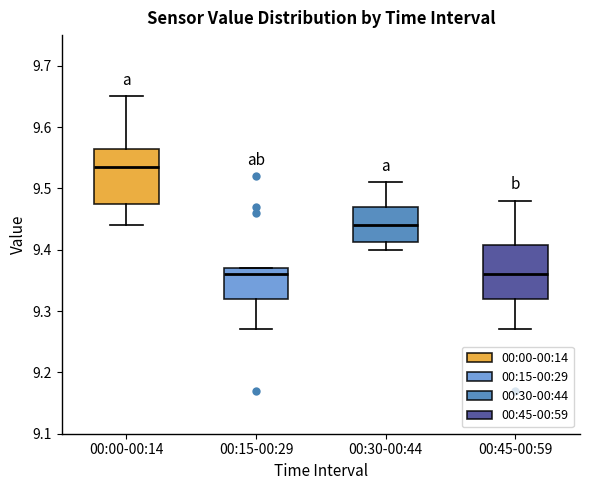

Where does the median line of the box for 00:45-00:59 sit on the y-axis? The values are not printed on the chart, so give them approximately, as read against the axis.

9.36